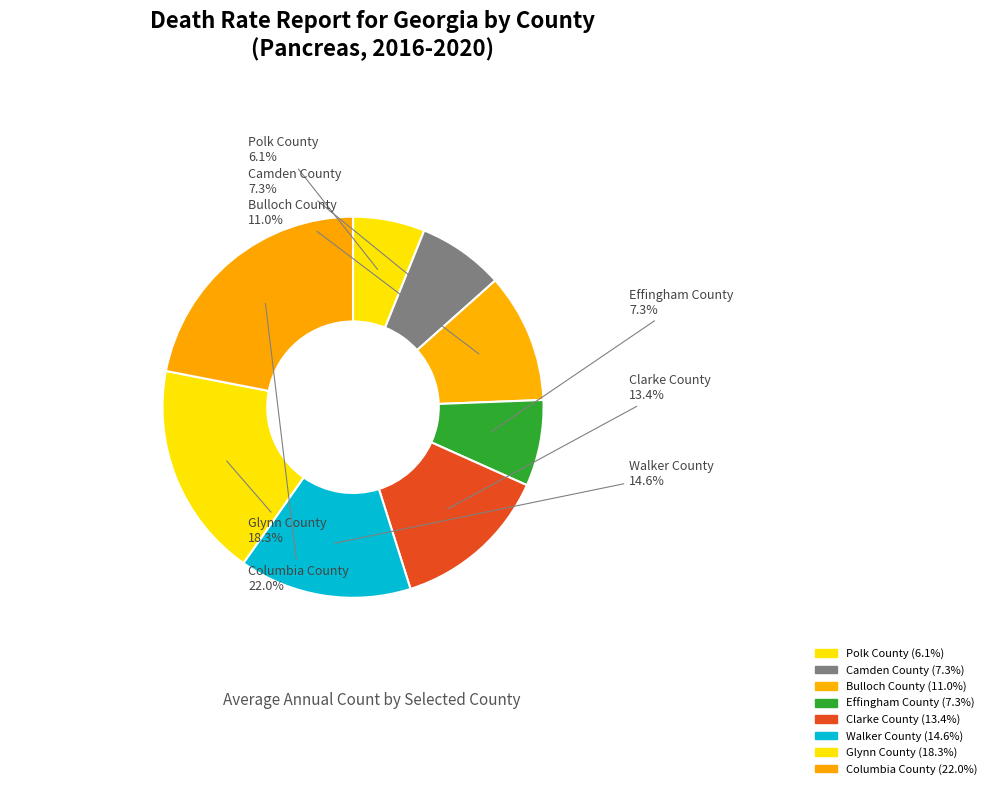

How many segments does this pie chart have?

8